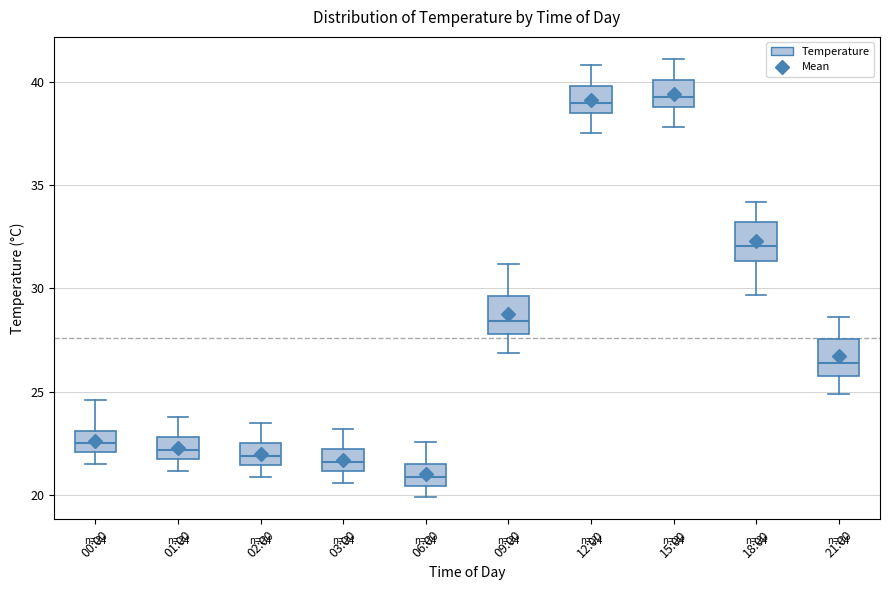

Which box's median line is the lowest?

06:00